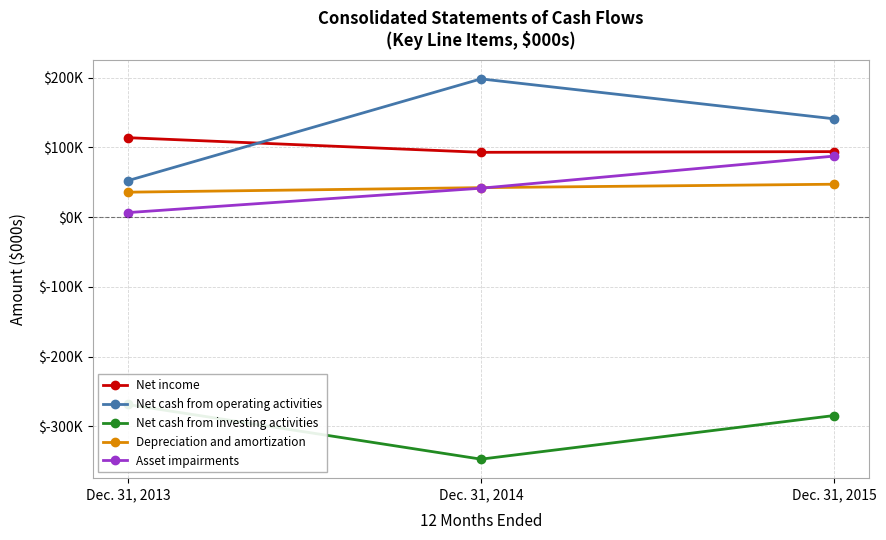

List the series in order of their peak value, highest first.

Net cash from operating activities, Net income, Asset impairments, Depreciation and amortization, Net cash from investing activities